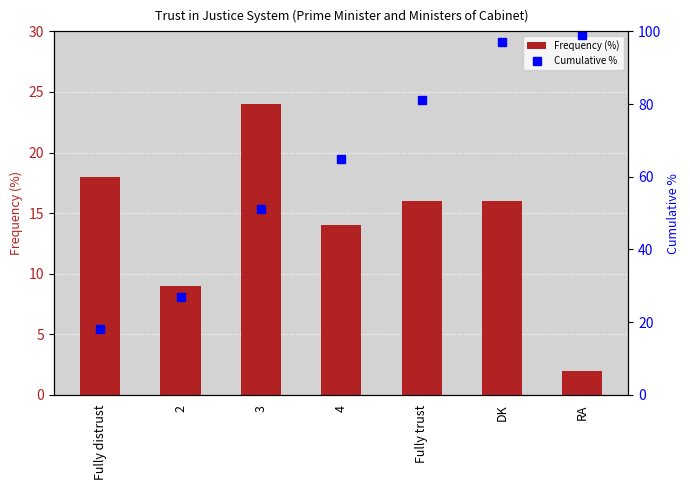

What is the difference between the Cumulative % values at 4 and Fully trust?

16